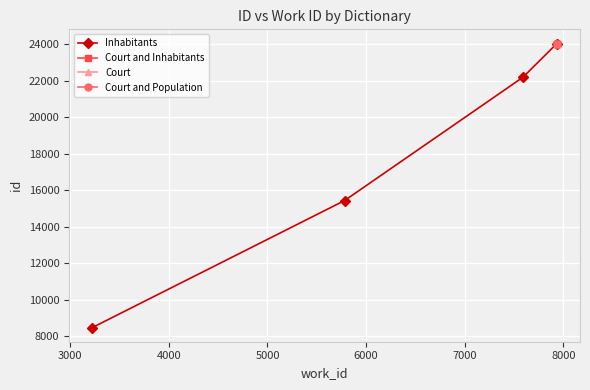

Which series has the largest range (max minus min)?

Inhabitants